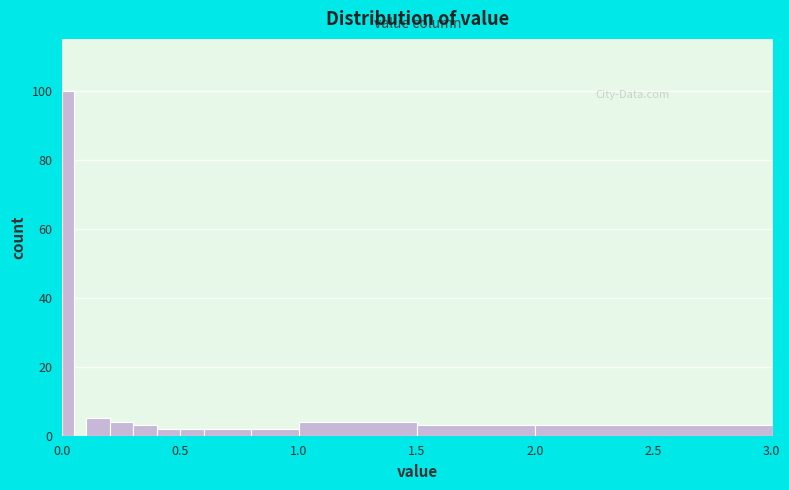

Around what value on the x-axis is the tallest bar? Give the approximate position of its centre, as read against the axis.

0.05